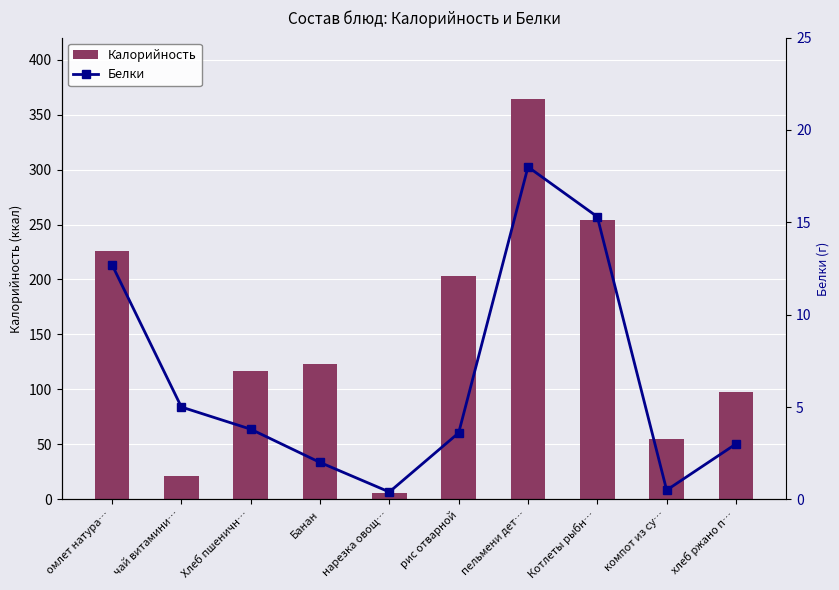

List the series in order of their peak value, highest first.

Калорийность, Белки